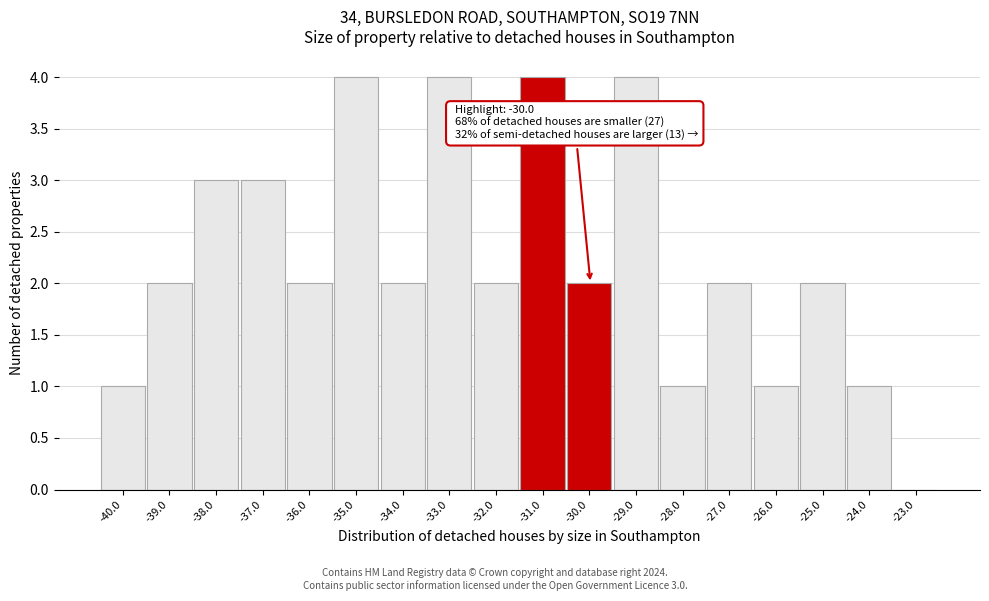

Reading left to right, what are all the values shown in this chart?

-40.0=1	-39.0=2	-38.0=3	-37.0=3	-36.0=2	-35.0=4	-34.0=2	-33.0=4	-32.0=2	-31.0=4	-30.0=2	-29.0=4	-28.0=1	-27.0=2	-26.0=1	-25.0=2	-24.0=1	-23.0=0